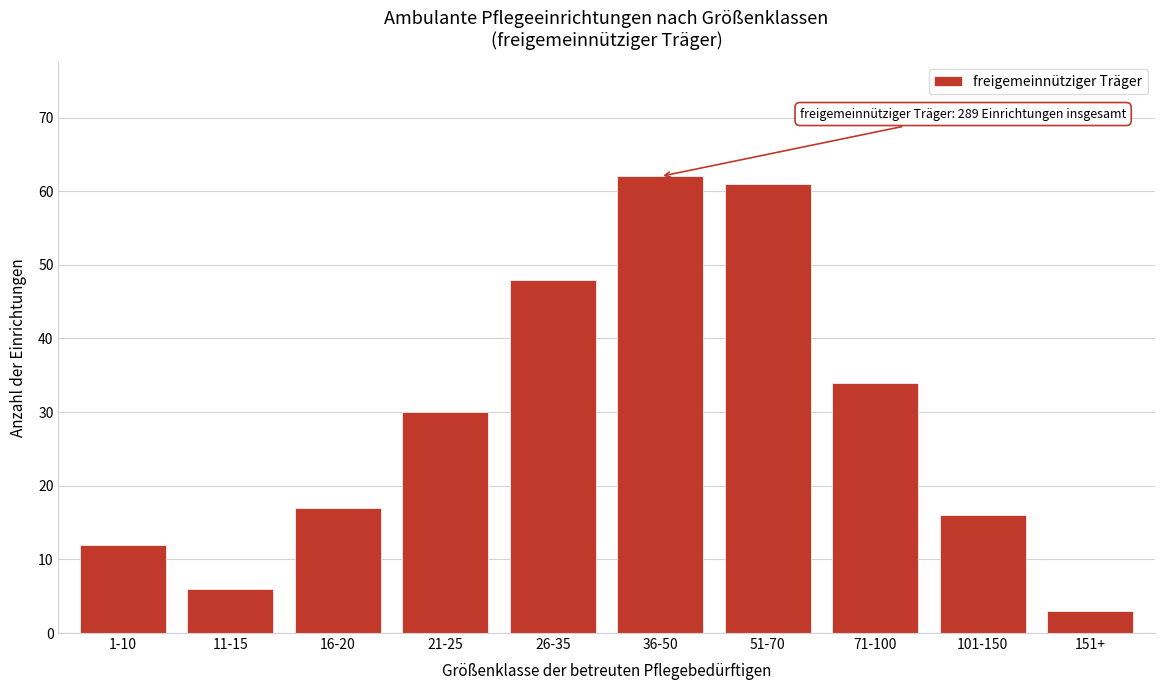

Reading right to left, what are all the values shown in this chart?

151+=3	101-150=16	71-100=34	51-70=61	36-50=62	26-35=48	21-25=30	16-20=17	11-15=6	1-10=12